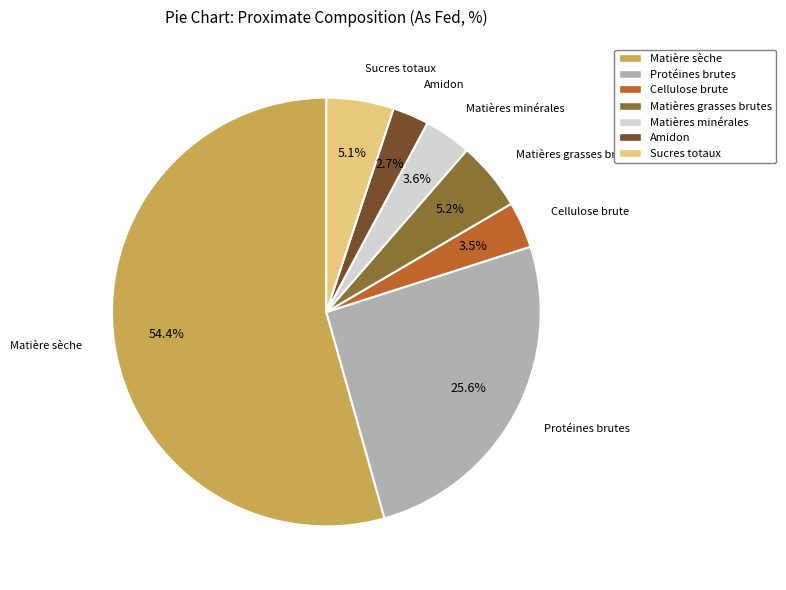

To the nearest percent, what portion does Matière sèche represent?

54%